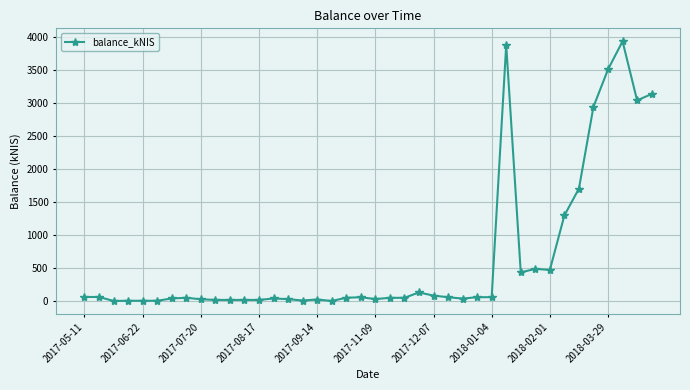

What is the greatest value displayed?

3932.1